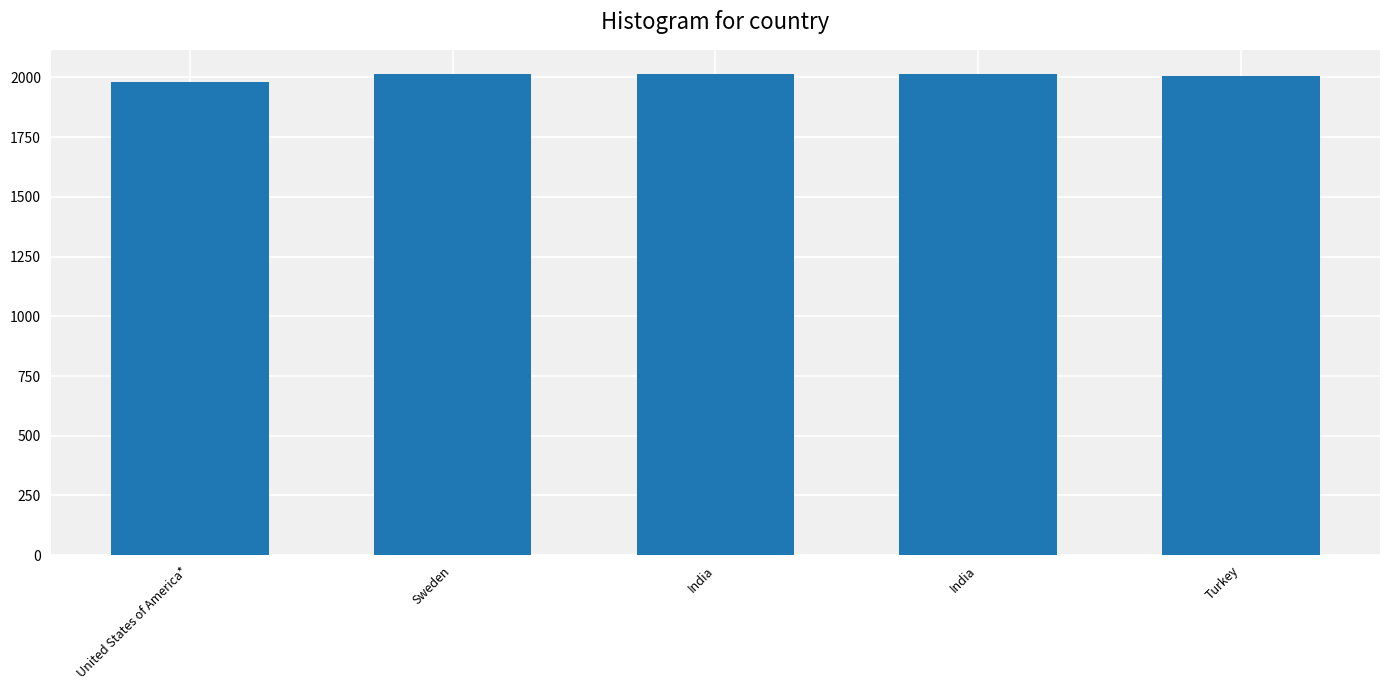

What is the difference between the second highest and minimum values?

34